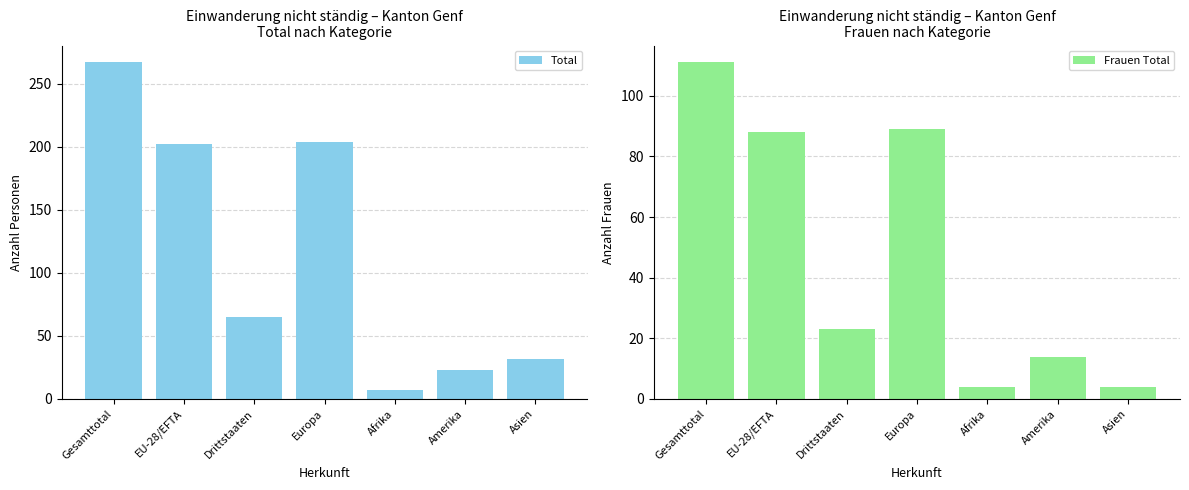

At which label does Total reach its minimum?

Afrika